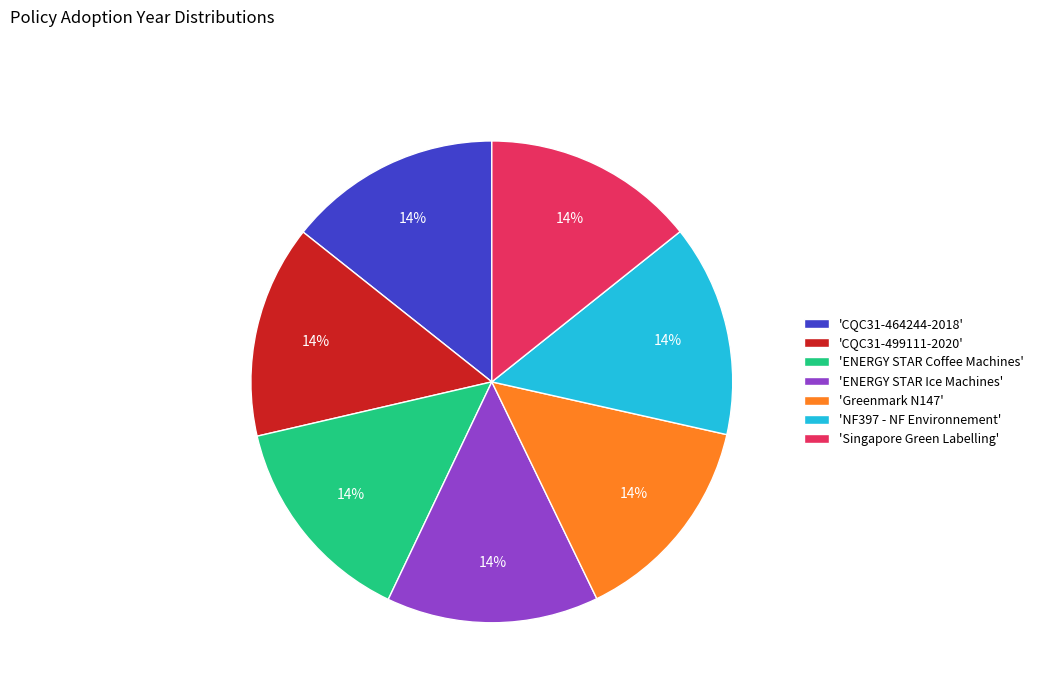

How many slices are in this pie chart?

7